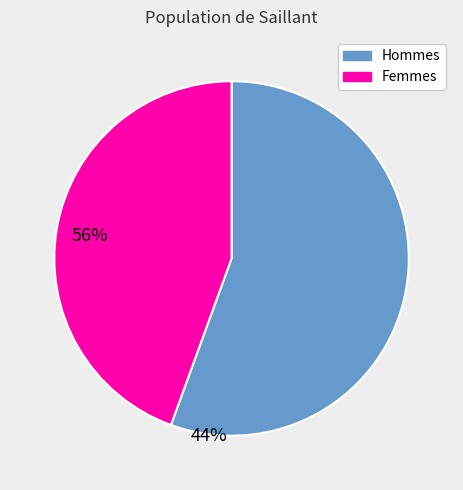

Is there any slice that represents more than half of the pie?

Yes